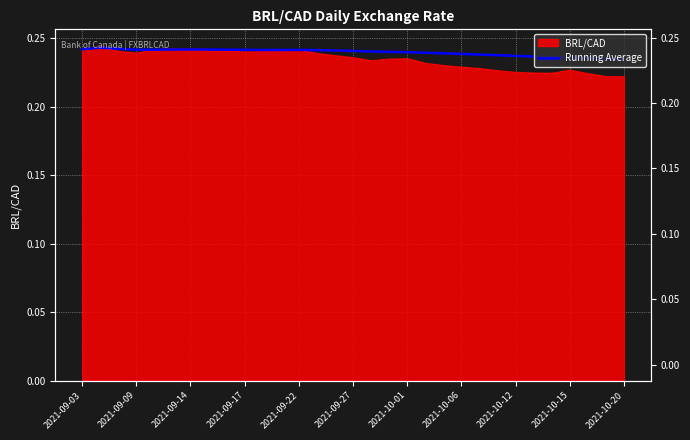

Is it true that the value at 2021-09-14 is 0.1?

False